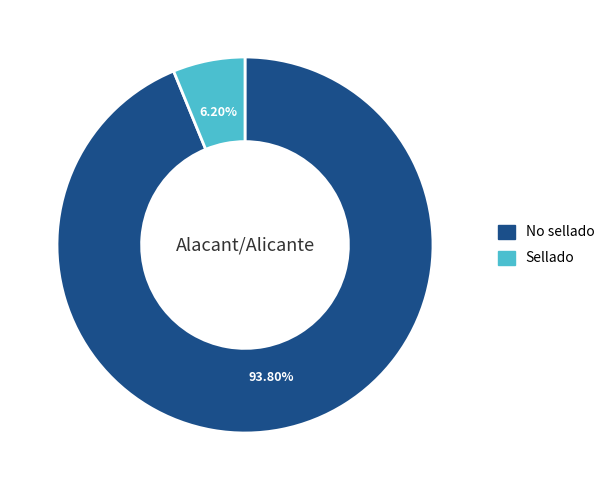

Which slice is the largest?

No sellado